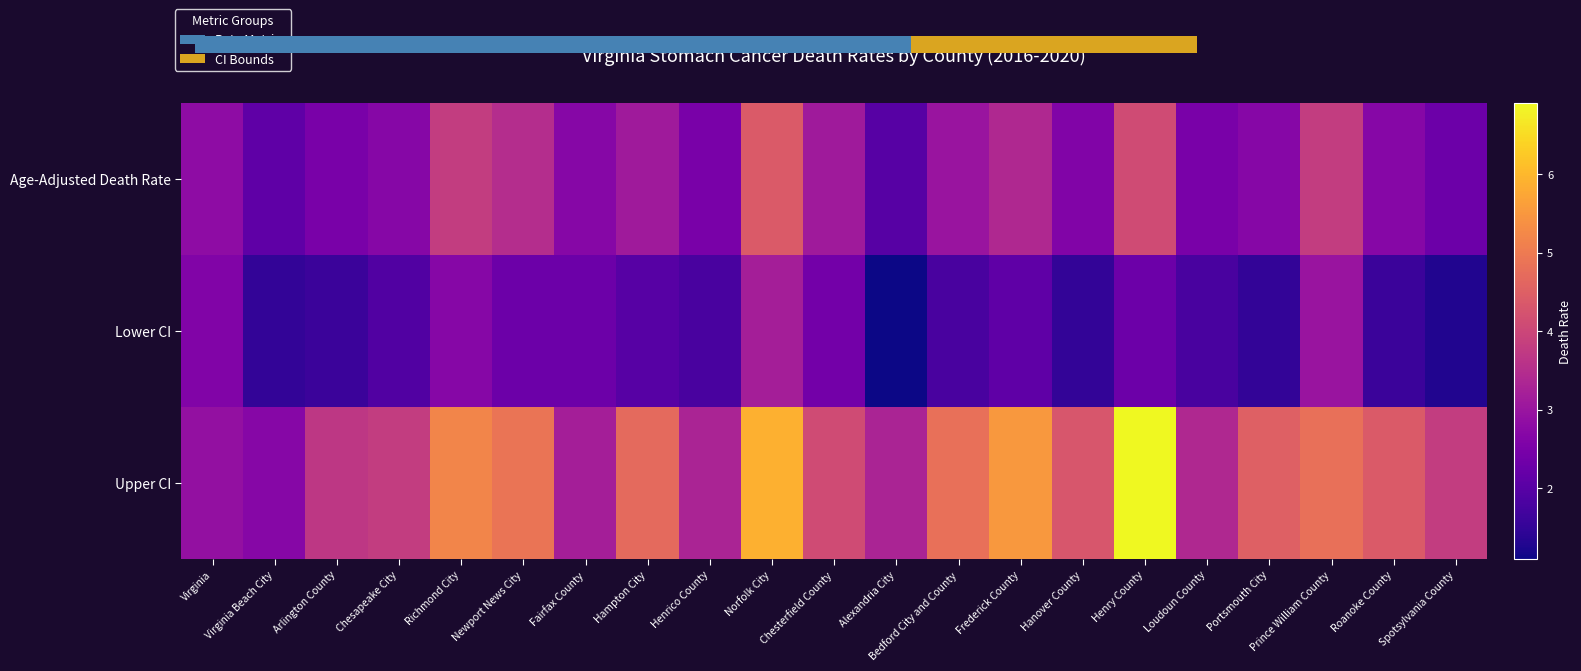

What is the spread (max minus min) of values at Portsmouth City?

3.5